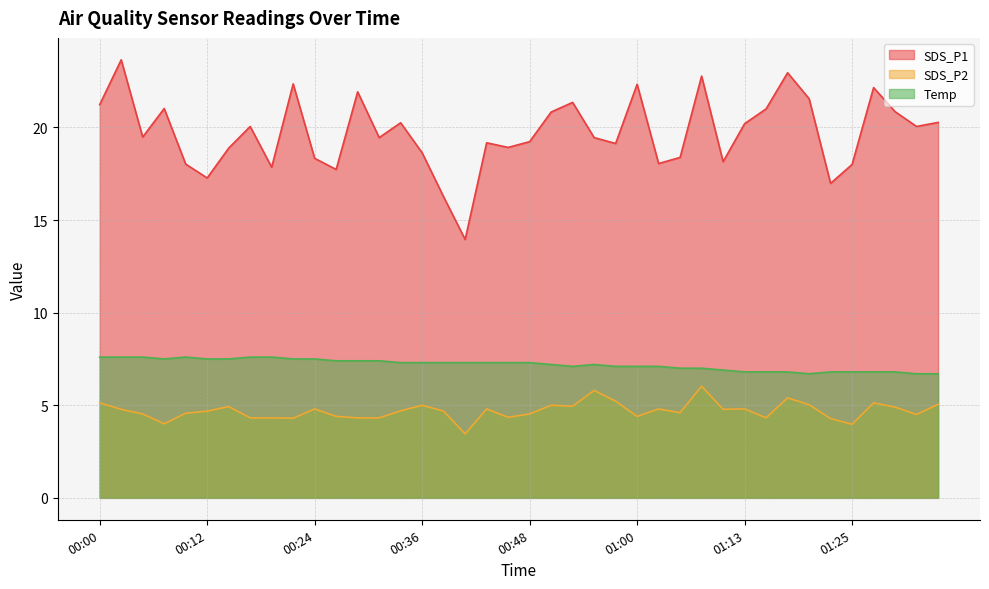

At which label does SDS_P2 first exceed 4?

00:00